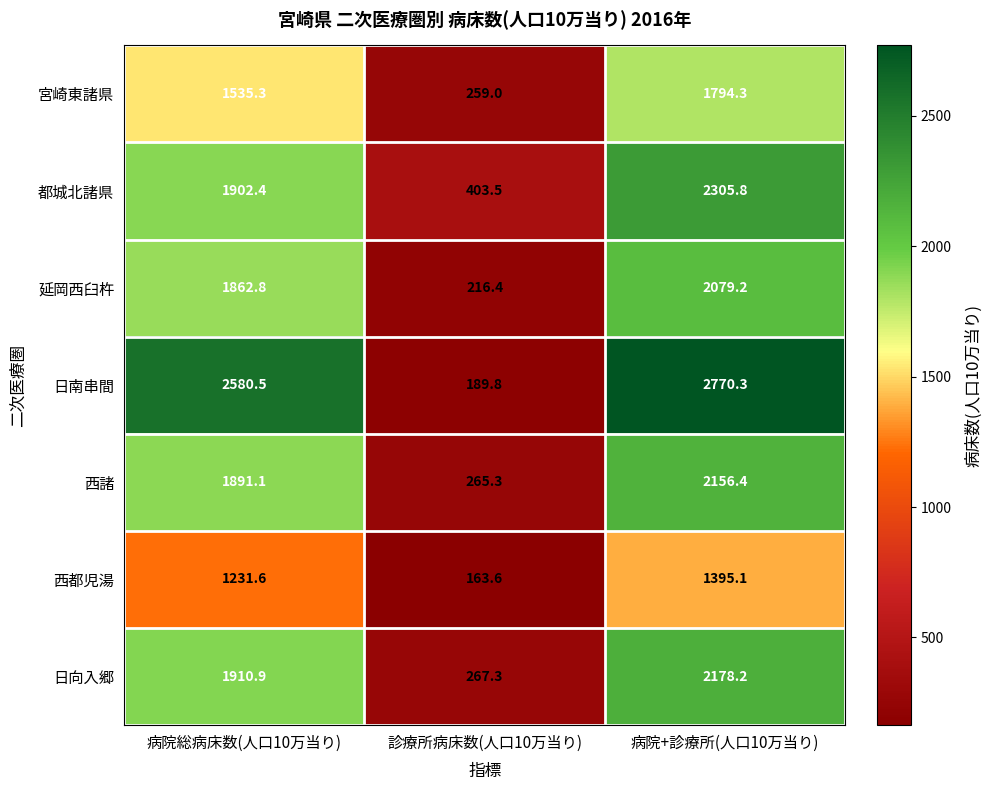

At which category is the sum across all series the highest?

病院+診療所(人口10万当り)